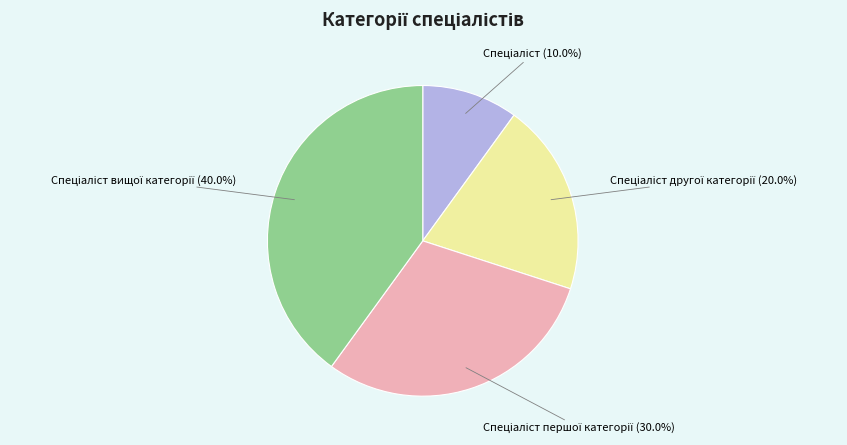

Count the number of slices in the pie.

4